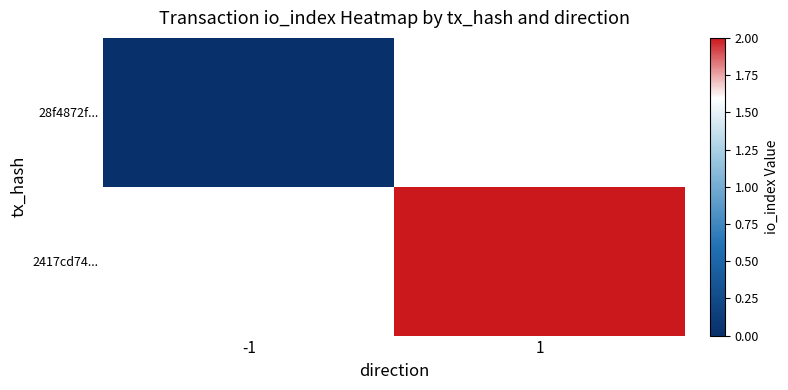

Which label corresponds to the smallest value in the chart?

-1